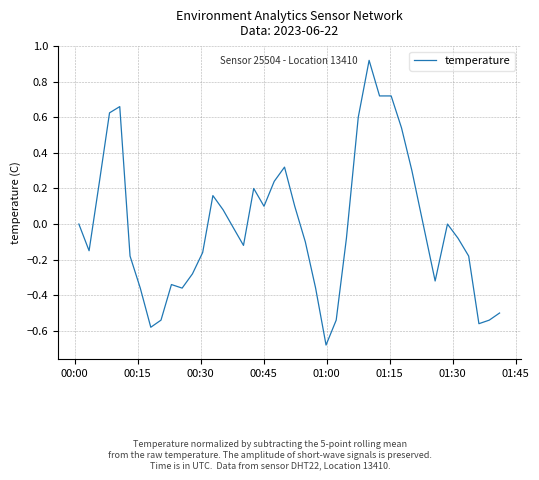

What is the difference between the maximum and minimum values?

1.6